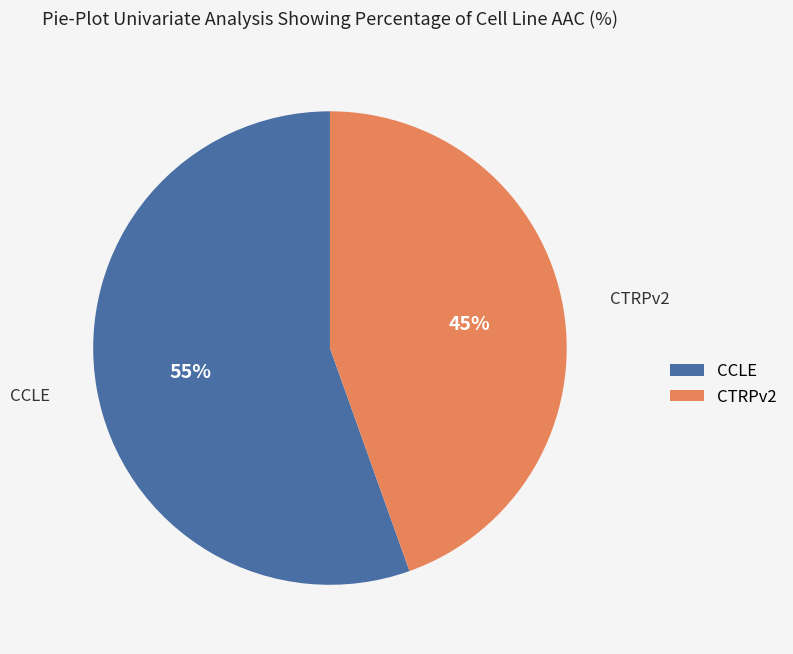

How many segments does this pie chart have?

2